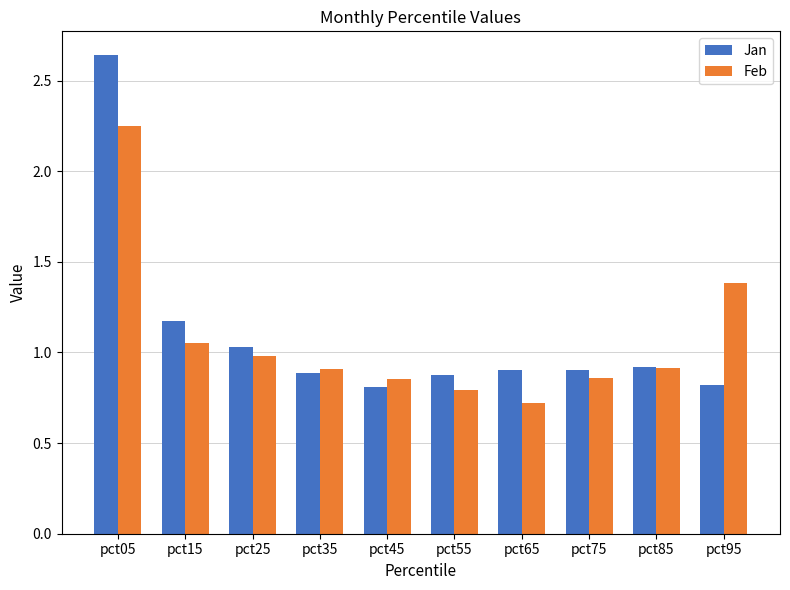

At how many categories does at least one series exceed 1?

4